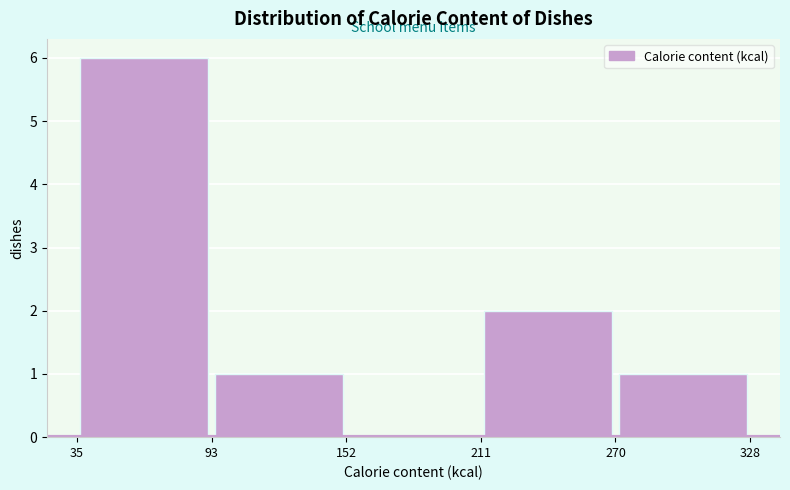

What is the height of the bar covering 270 to 328 on the x-axis? The values are not printed on the chart, so give them approximately, as read against the axis.

1